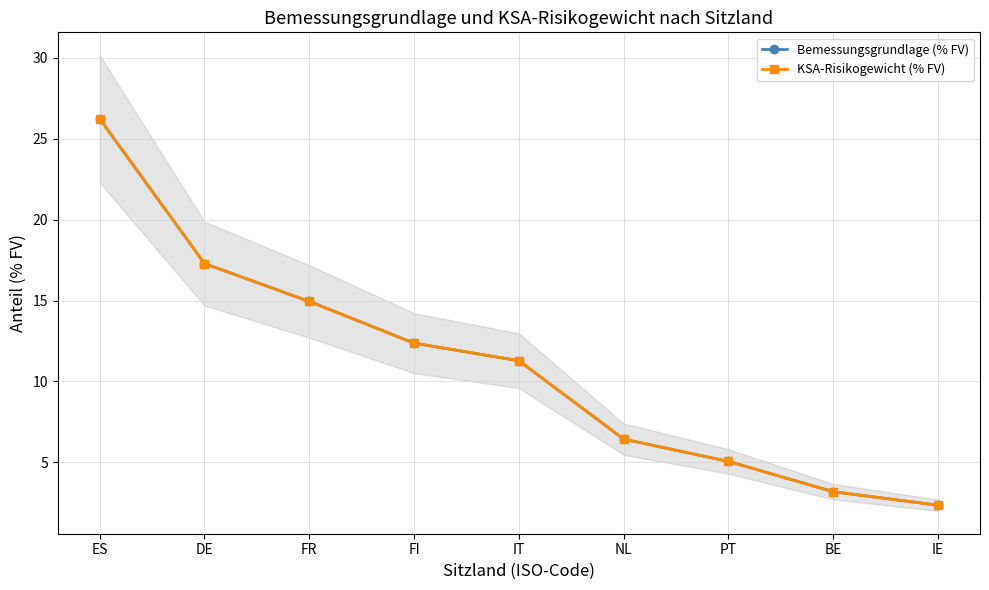

Reading right to left, list all the values displayed in this chart.

Bemessungsgrundlage (% FV): IE=2.4	BE=3.2	PT=5.1	NL=6.4	IT=11.3	FI=12.4	FR=14.9	DE=17.3	ES=26.2
KSA-Risikogewicht (% FV): IE=2.4	BE=3.2	PT=5.1	NL=6.4	IT=11.3	FI=12.4	FR=14.9	DE=17.3	ES=26.2